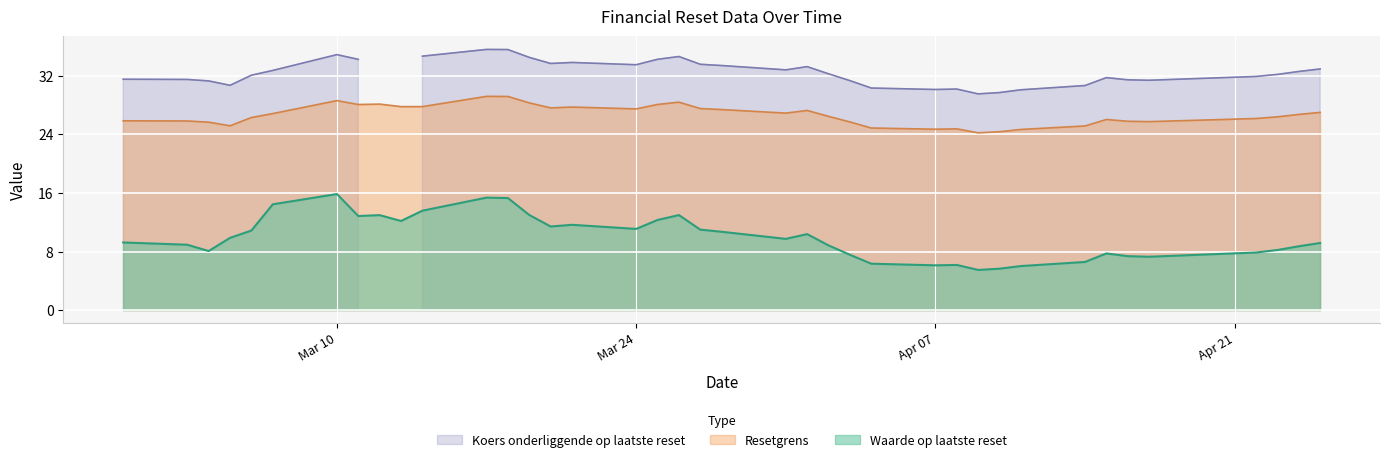

What is the maximum value for Koers onderliggende op laatste reset?

35.6